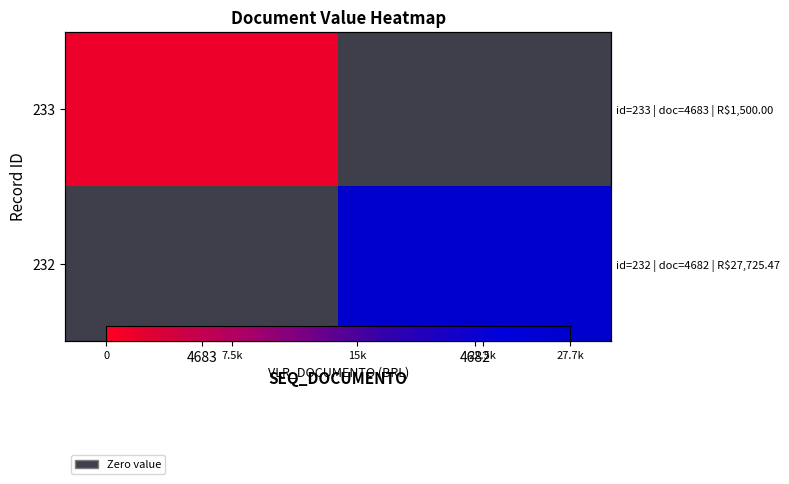

What is the approximate value of 233 at 4683?

1500.0